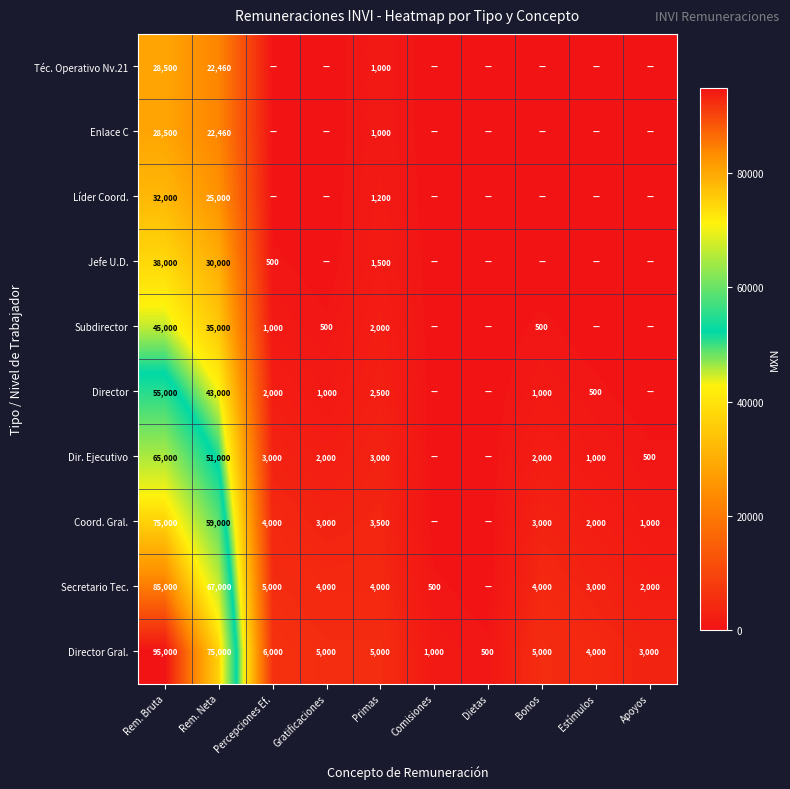

What is the total value across all series at Rem. Neta?

429920